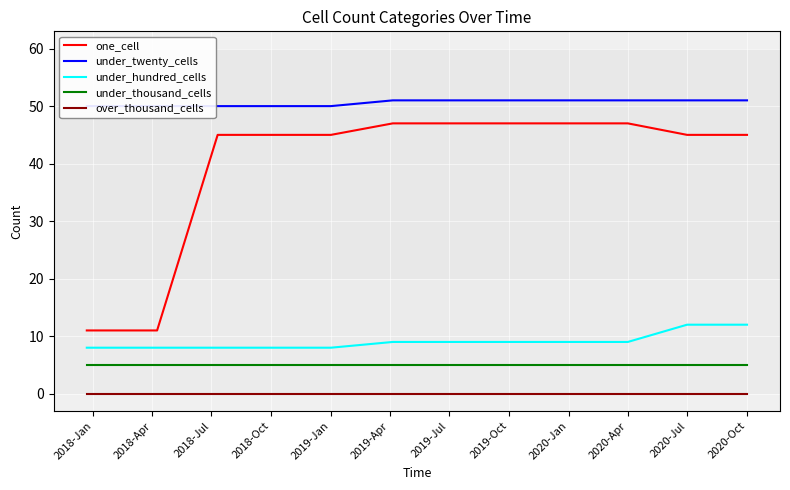

Reading left to right, what are all the values shown in this chart?

one_cell: 11	11	45	45	45	47	47	47	47	47	45	45
under_twenty_cells: 50	50	50	50	50	51	51	51	51	51	51	51
under_hundred_cells: 8	8	8	8	8	9	9	9	9	9	12	12
under_thousand_cells: 5	5	5	5	5	5	5	5	5	5	5	5
over_thousand_cells: 0	0	0	0	0	0	0	0	0	0	0	0